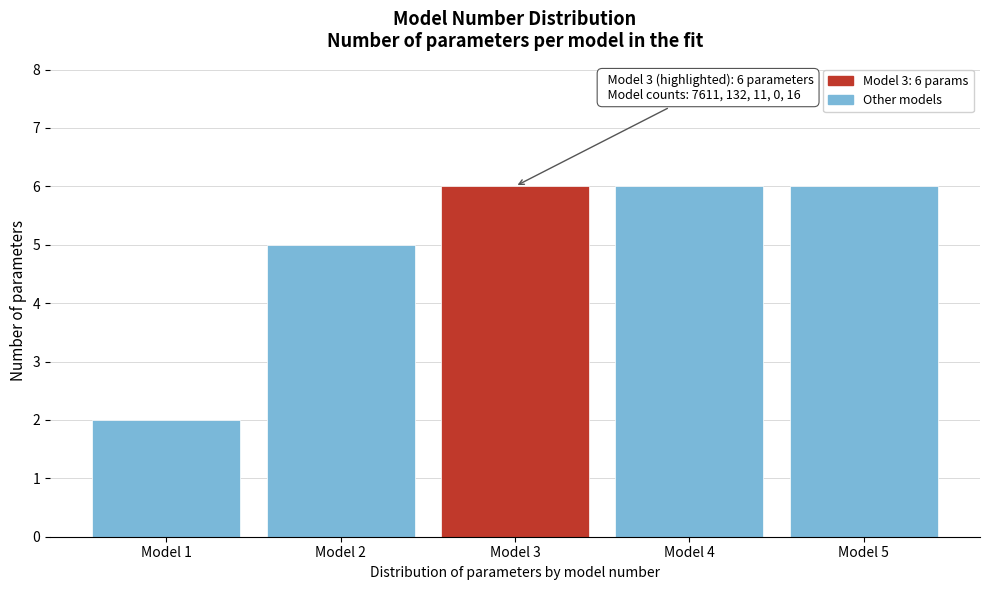

Reading left to right, what are all the values shown in this chart?

2	5	6	6	6